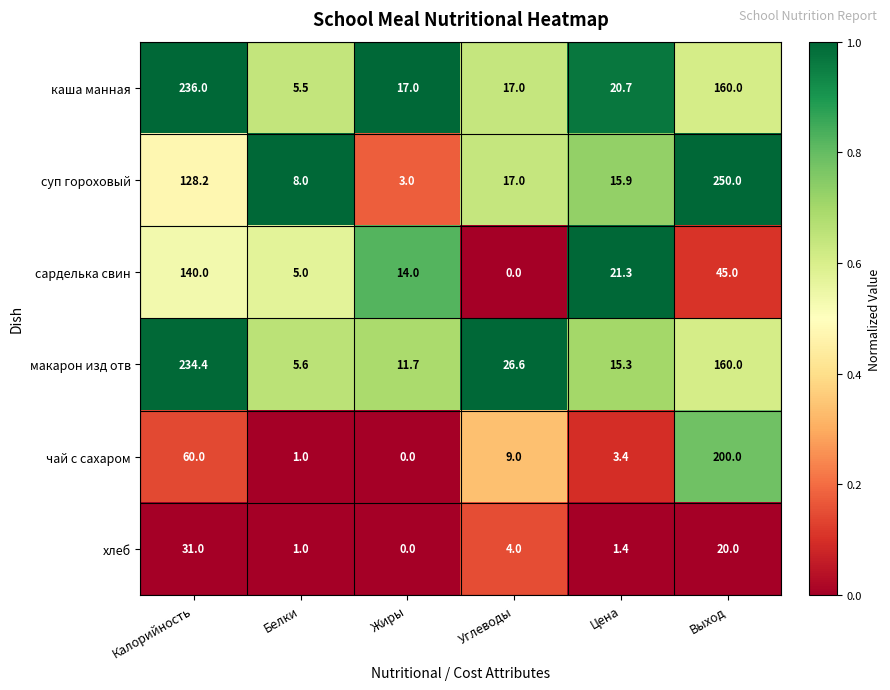

What is the total value across all series at Выход?

835.0